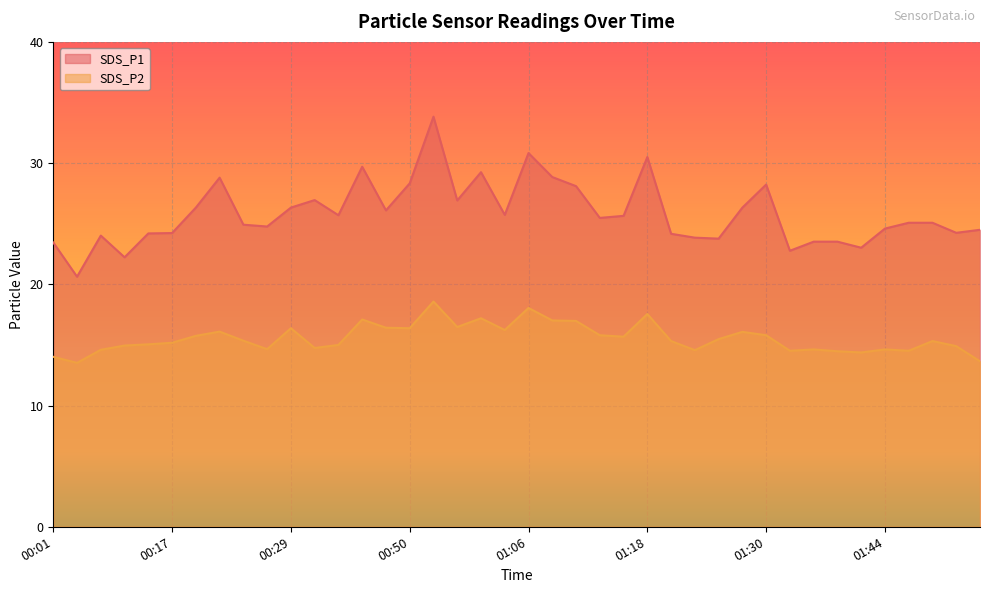

What position from the right is 01:01?

22